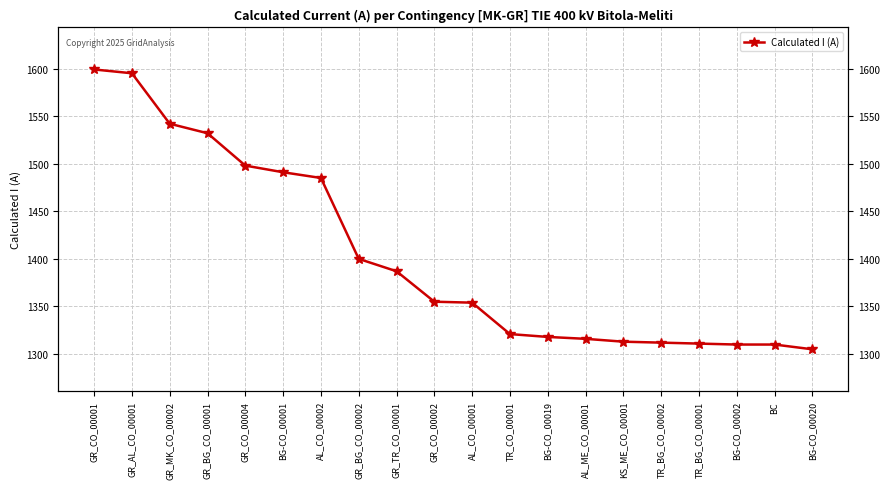

What is the label of the 15th point from the right?

BG-CO_00001